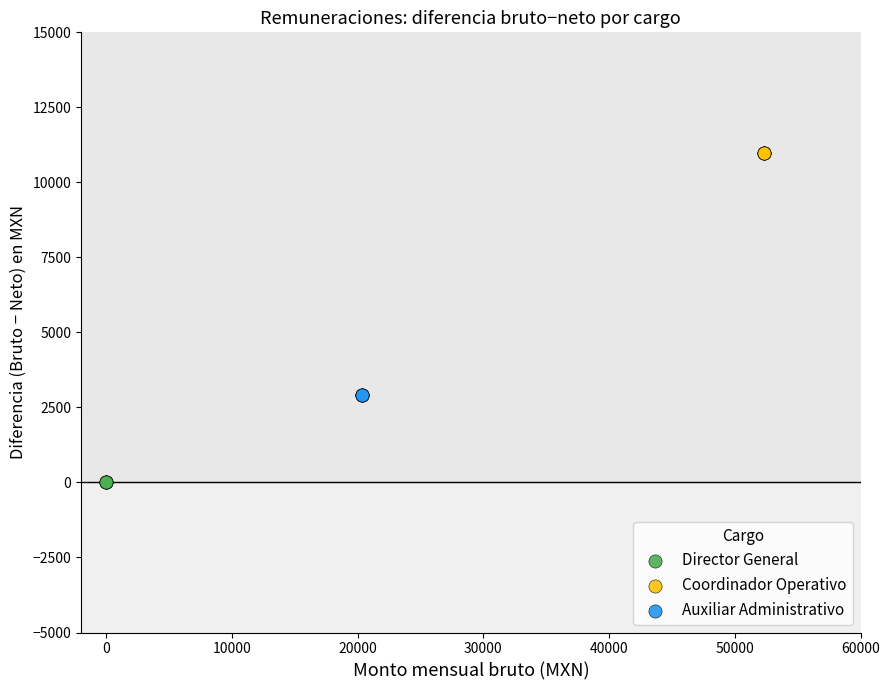

Which series contains the highest Y value?

Coordinador Operativo